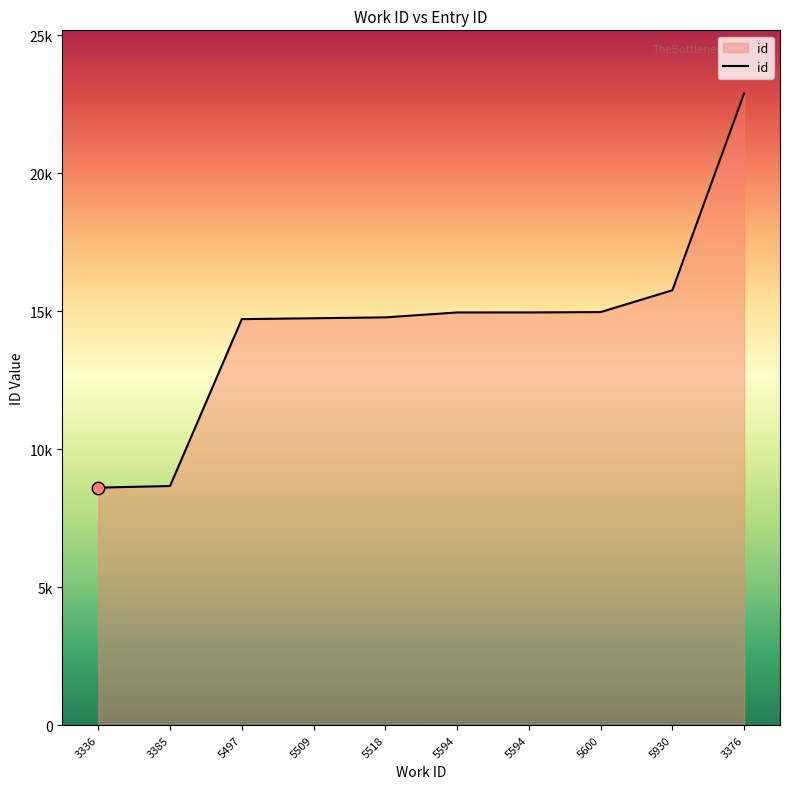

What is the ratio of the value at 5509 to the value at 3376?

0.6